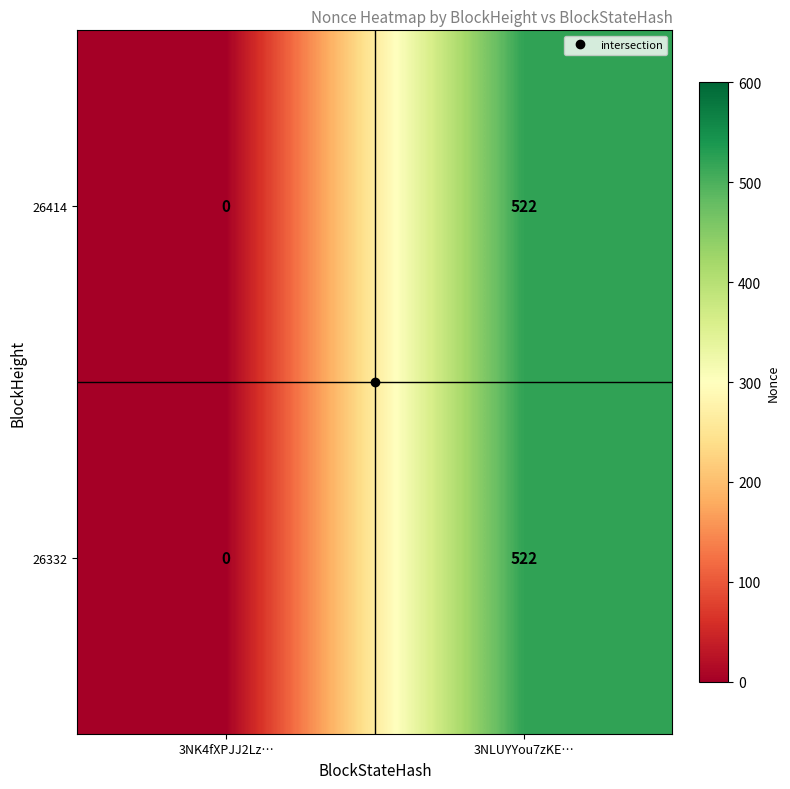

The value of 26414 at 3NK4fXPJJ2Lz… is 0. True or false?

True